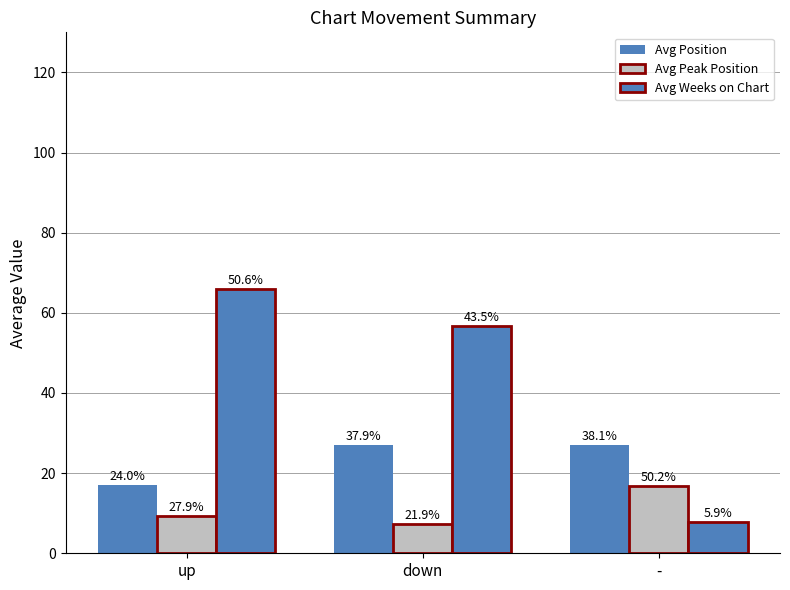

What is the difference between the maximum and minimum values in the Avg Position series?

10.0